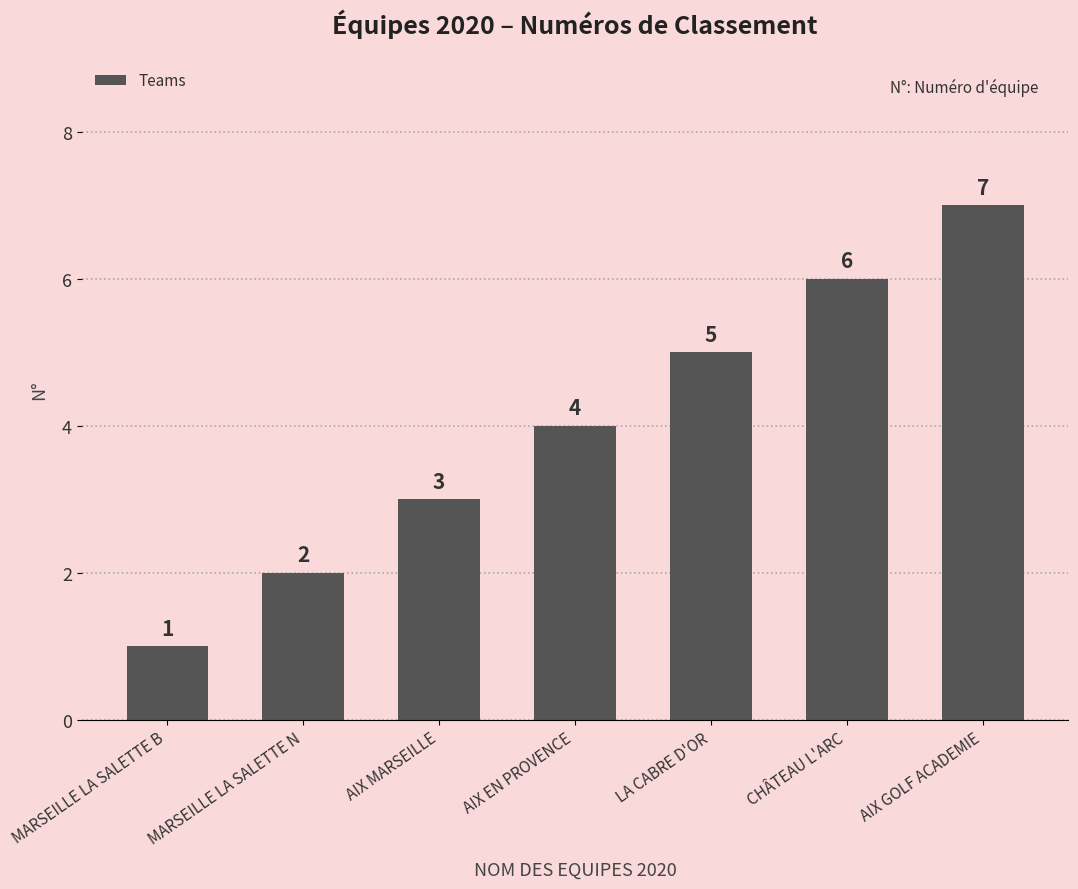

Reading right to left, extract all data points from this chart.

7	6	5	4	3	2	1